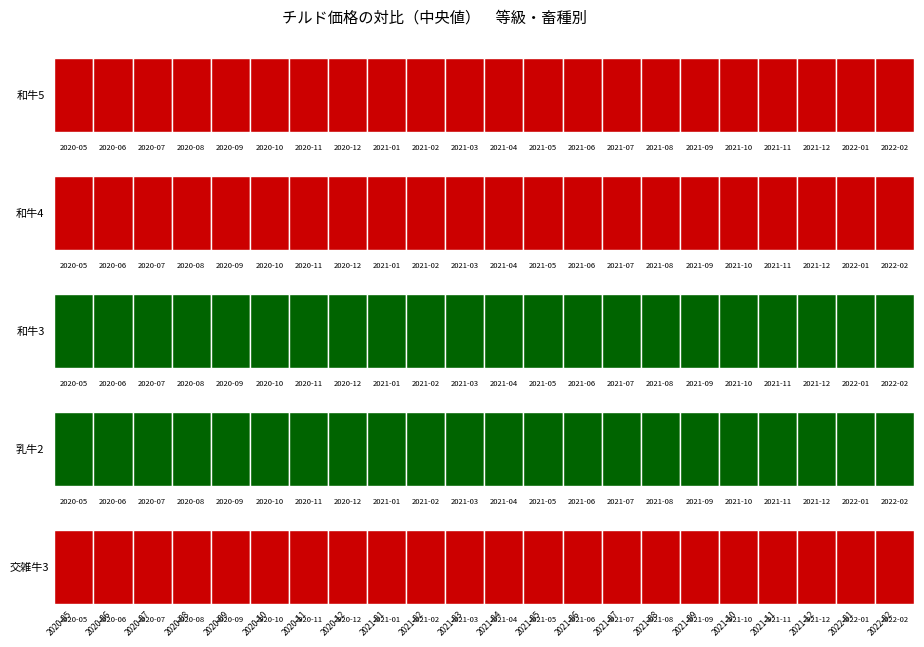

Between 2021-07 and 2021-11, which is larger?

2021-11